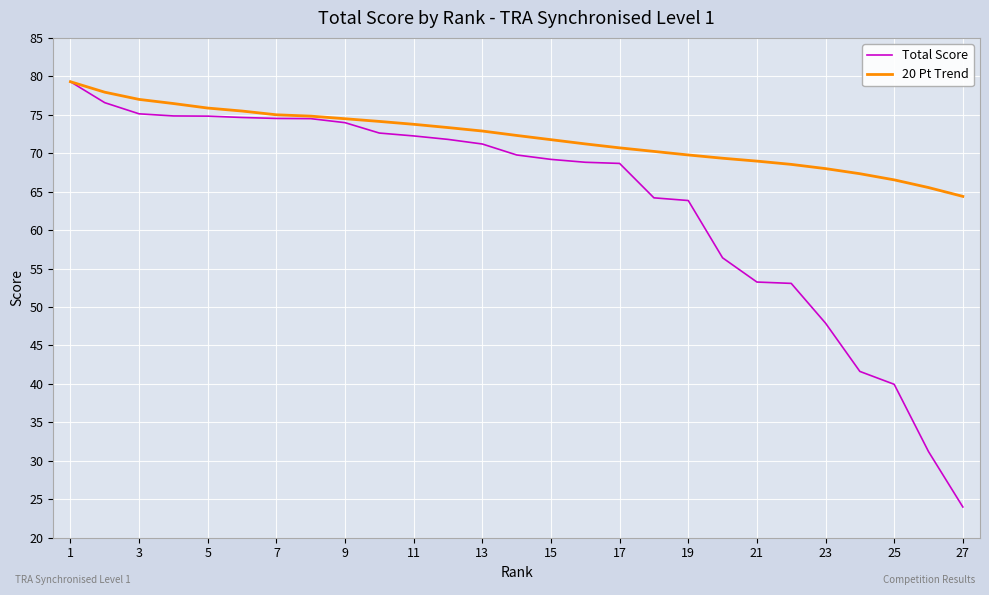

What is the minimum value for Total Score?

24.0